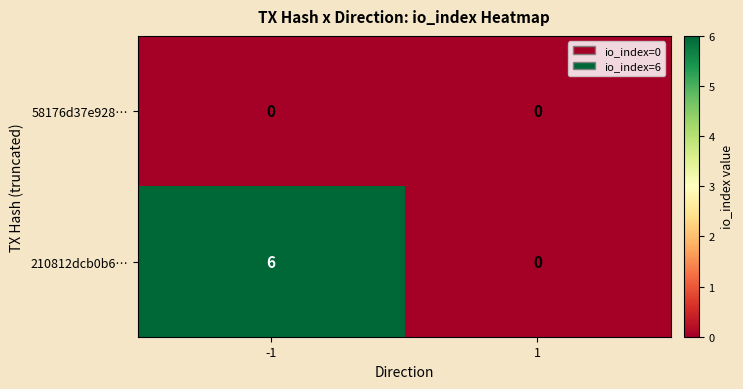

Which series has the largest range (max minus min)?

210812dcb0b6…